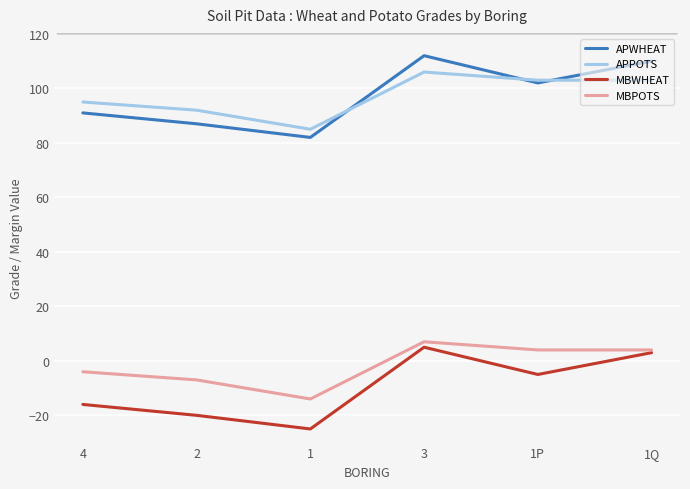

What is the spread (max minus min) of values at 1?

110